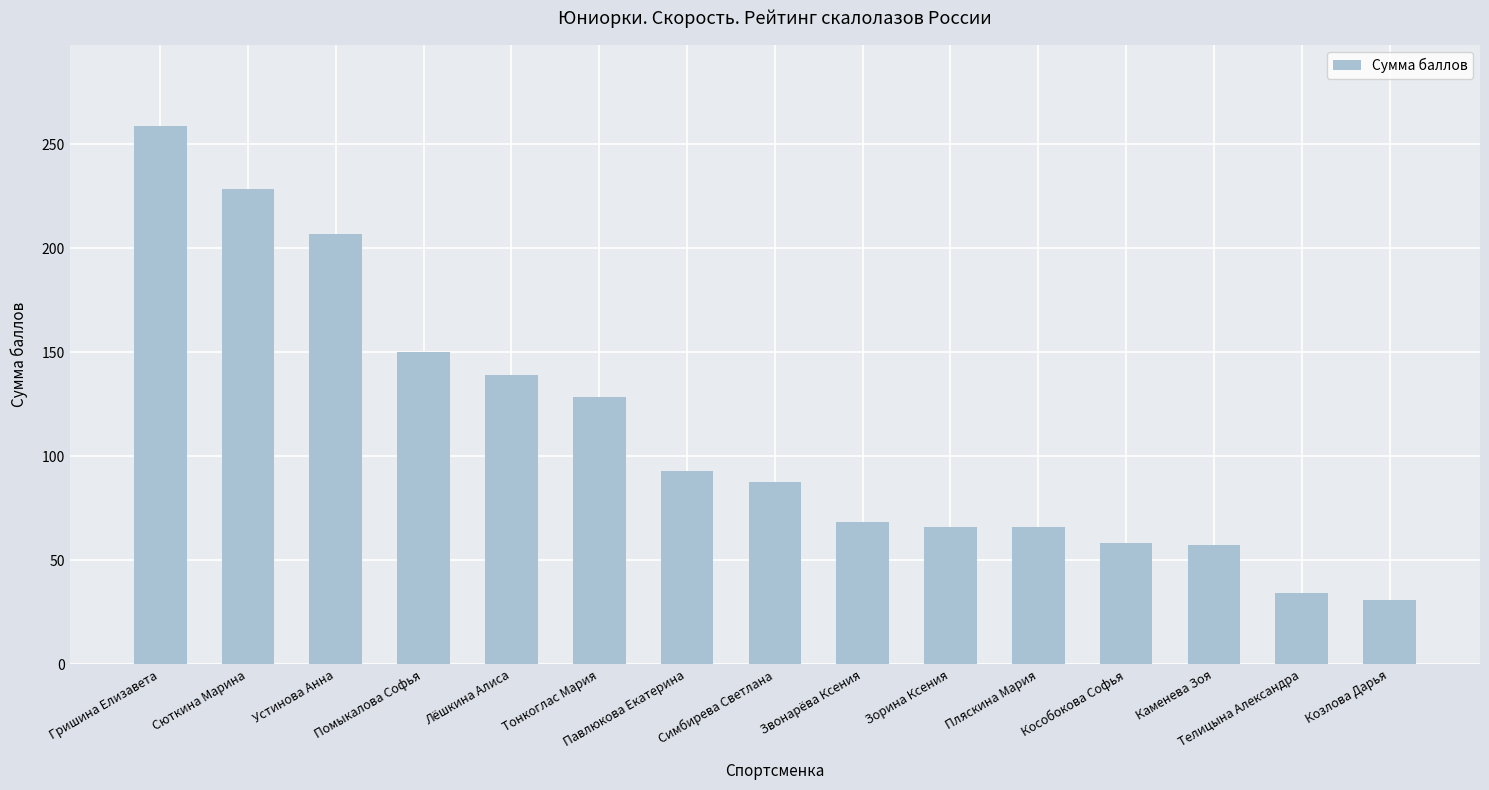

Which label corresponds to the smallest value in the chart?

Козлова Дарья